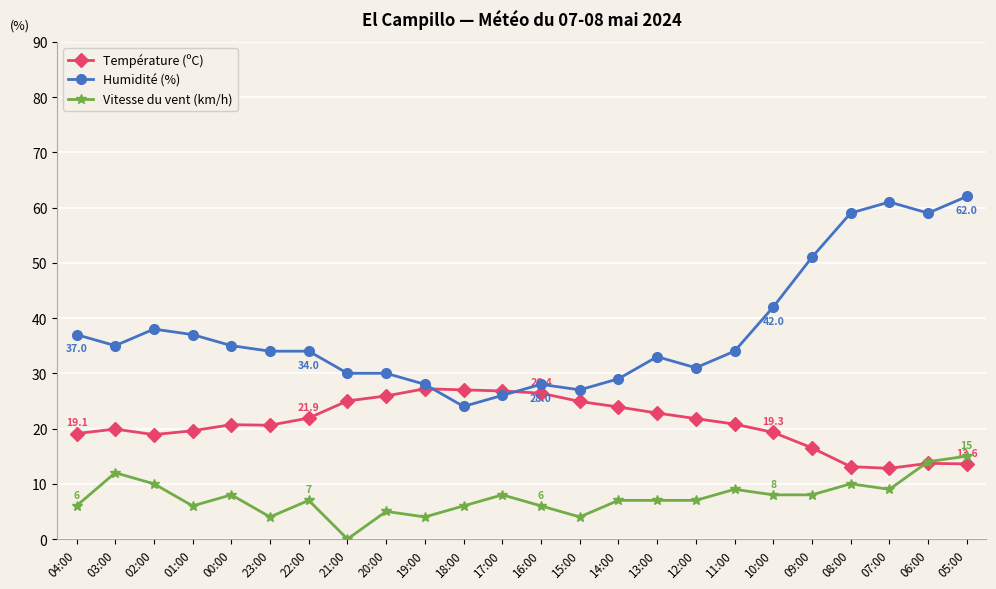

Does the chart display data point markers on the line(s)?

Yes